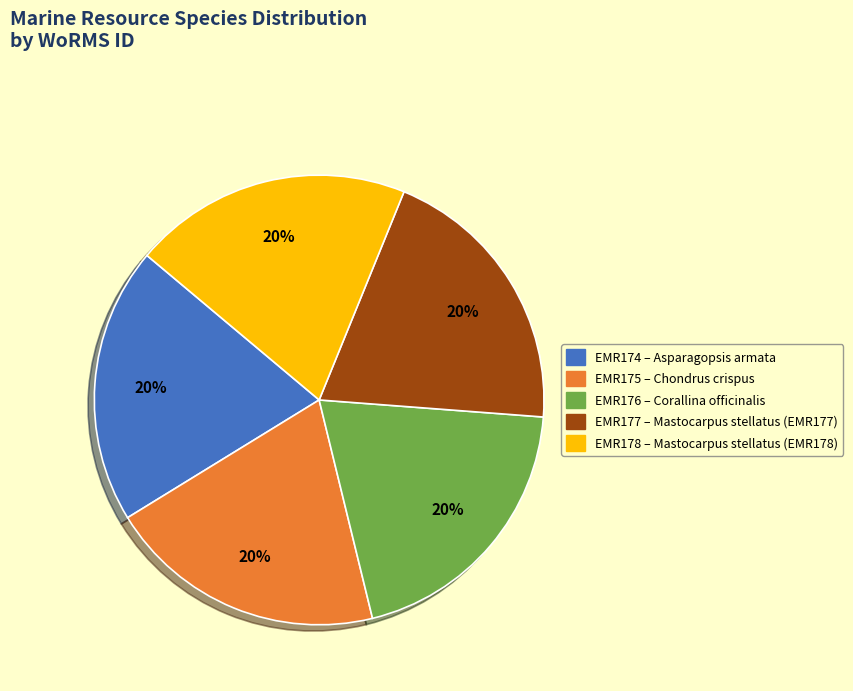

Does EMR177 represent more than half of the total?

No